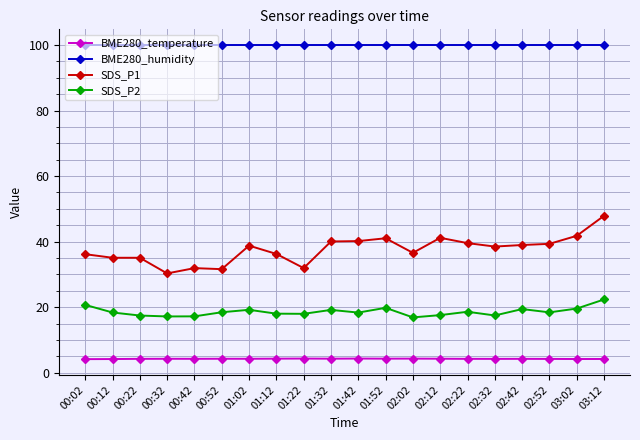

What is the label of the 4th point from the right?

02:42